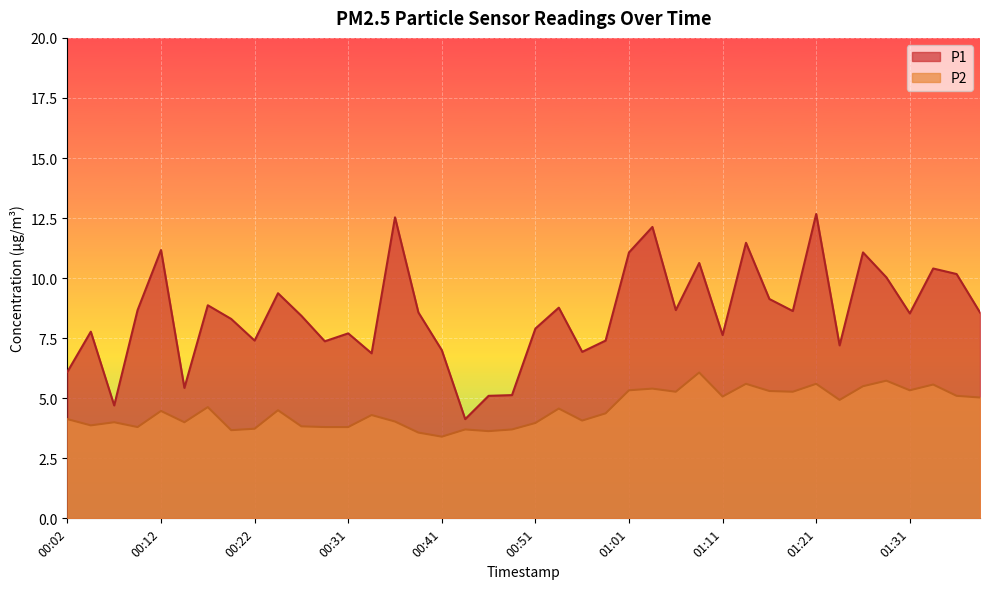

True or false: P2 and P1 intersect in this chart.

False